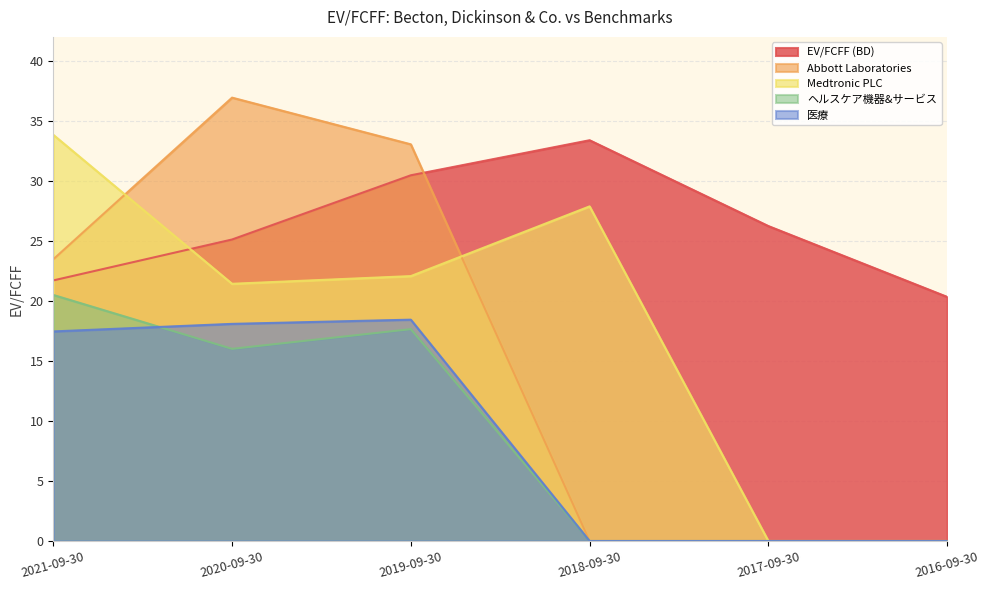

Is it true that Abbott Laboratories equals 44.6 at 2019-09-30?

False